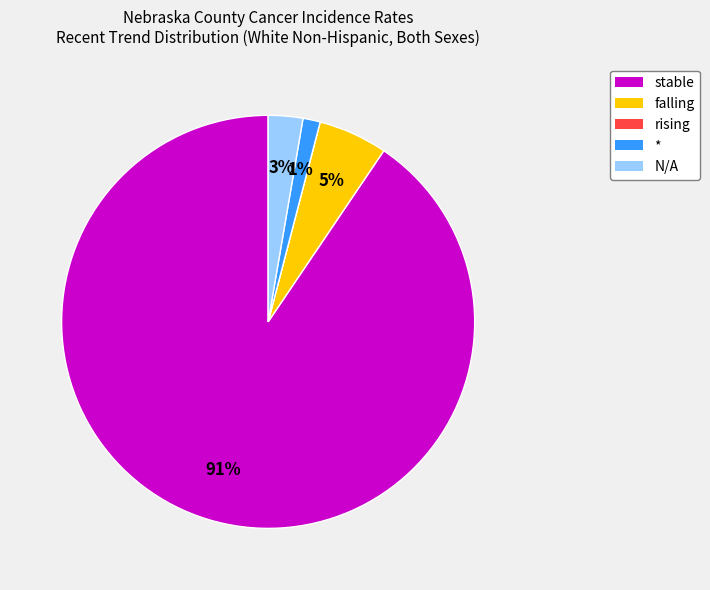

Which has a higher value, N/A or stable?

stable